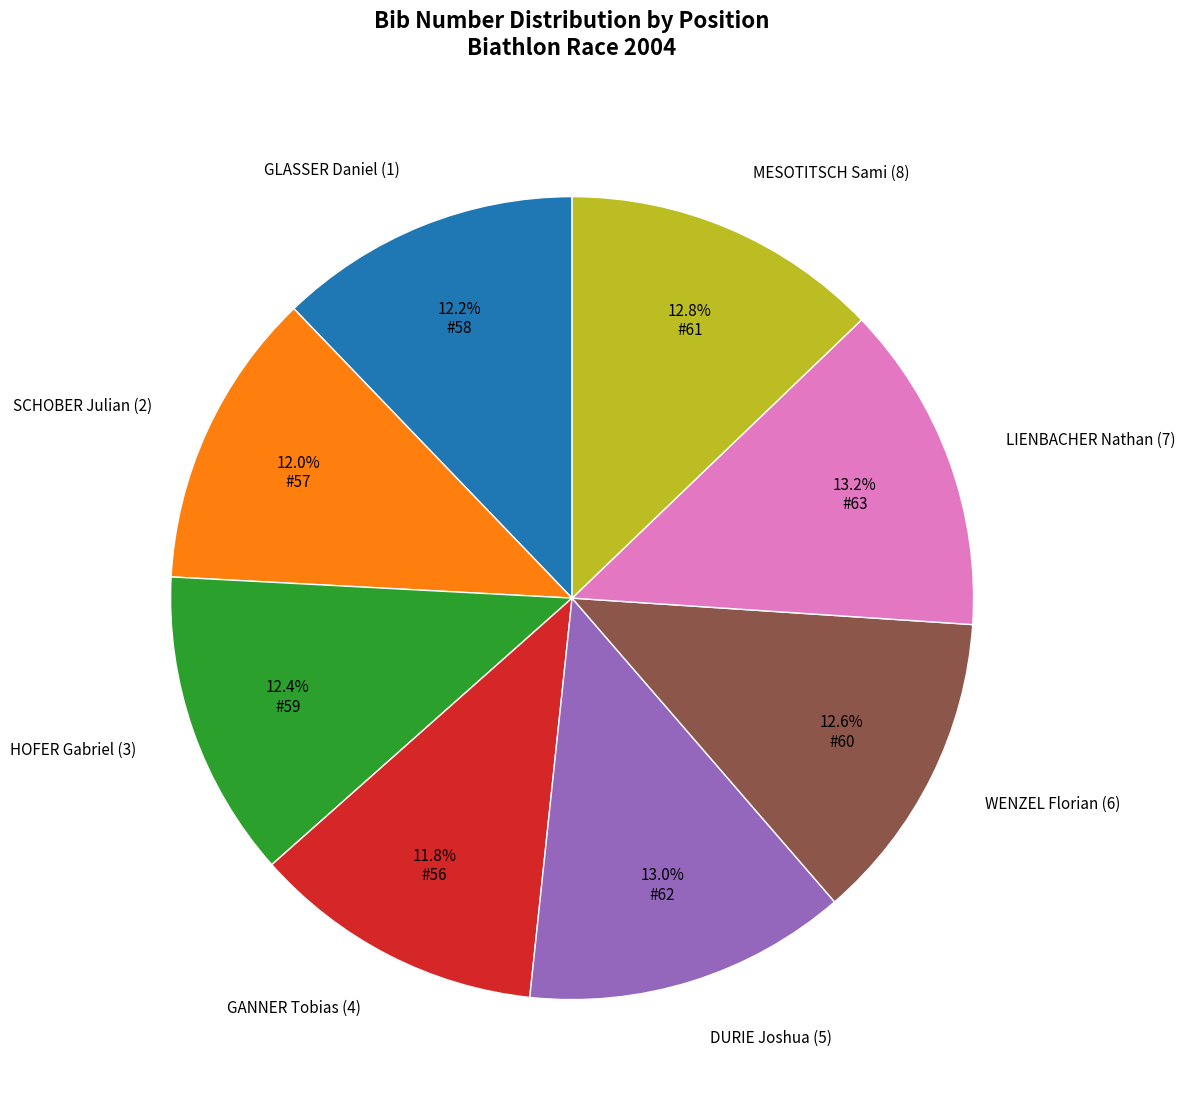

Between DURIE Joshua (5) and GANNER Tobias (4), which is larger?

DURIE Joshua (5)